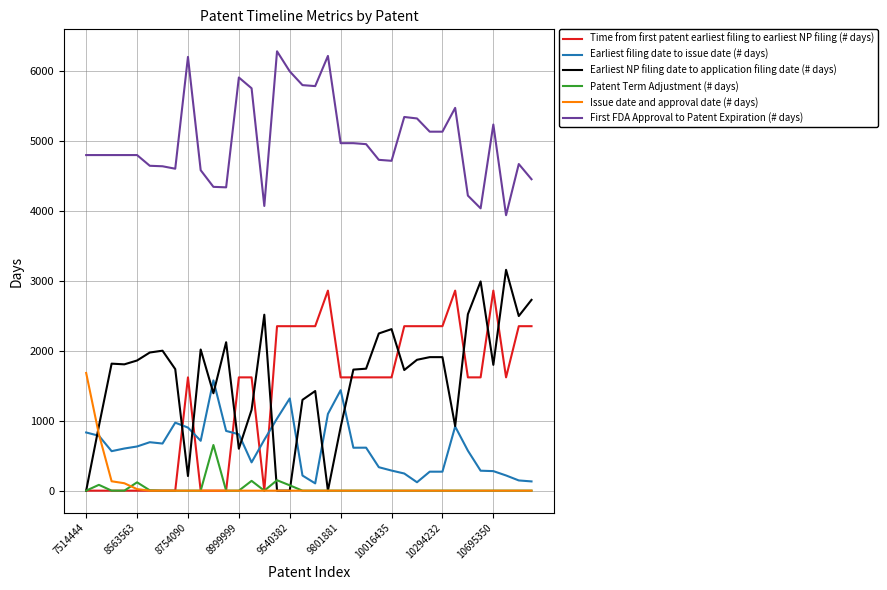

What is the maximum value shown in the chart?

6275